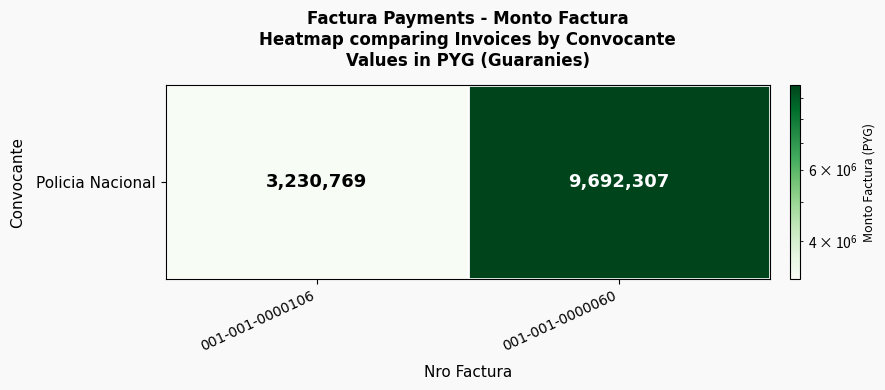

Count the number of data series in this chart.

1